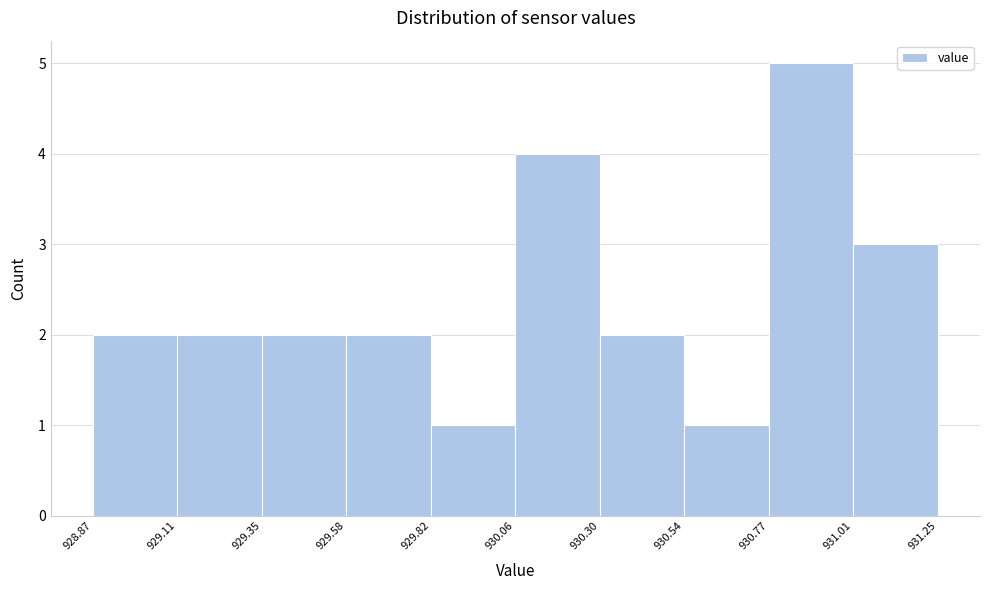

Reading left to right, list every bar in this chart as the range it spans on the x-axis followed by its height. The values are not printed on the chart, so give them approximately, as read against the axis.

928.87 to 929.11: 2
929.11 to 929.35: 2
929.35 to 929.58: 2
929.58 to 929.82: 2
929.82 to 930.06: 1
930.06 to 930.30: 4
930.30 to 930.54: 2
930.54 to 930.77: 1
930.77 to 931.01: 5
931.01 to 931.25: 3